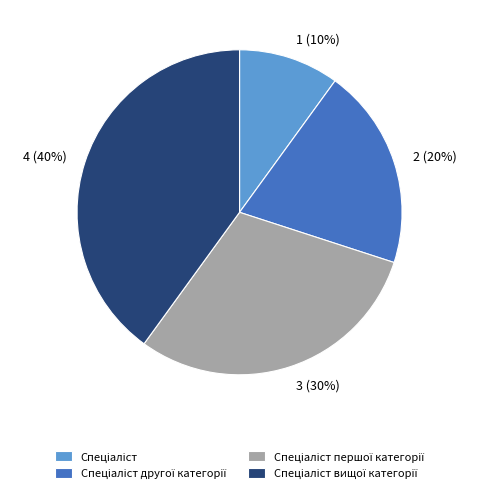

Does 3 (30%) account for over 50% of the chart?

No